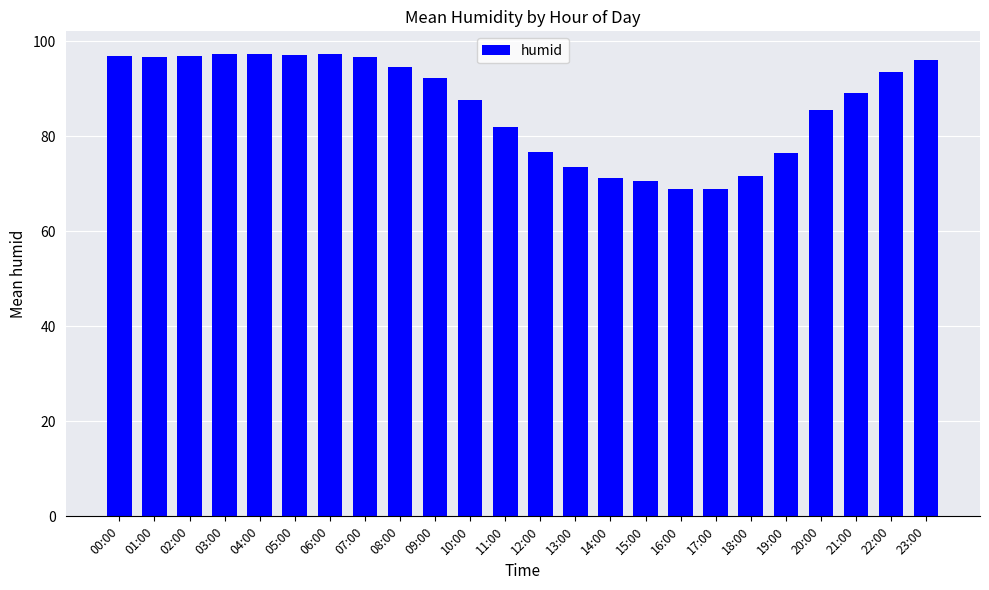

What is the change in value from 00:00 to 17:00?

-28.0